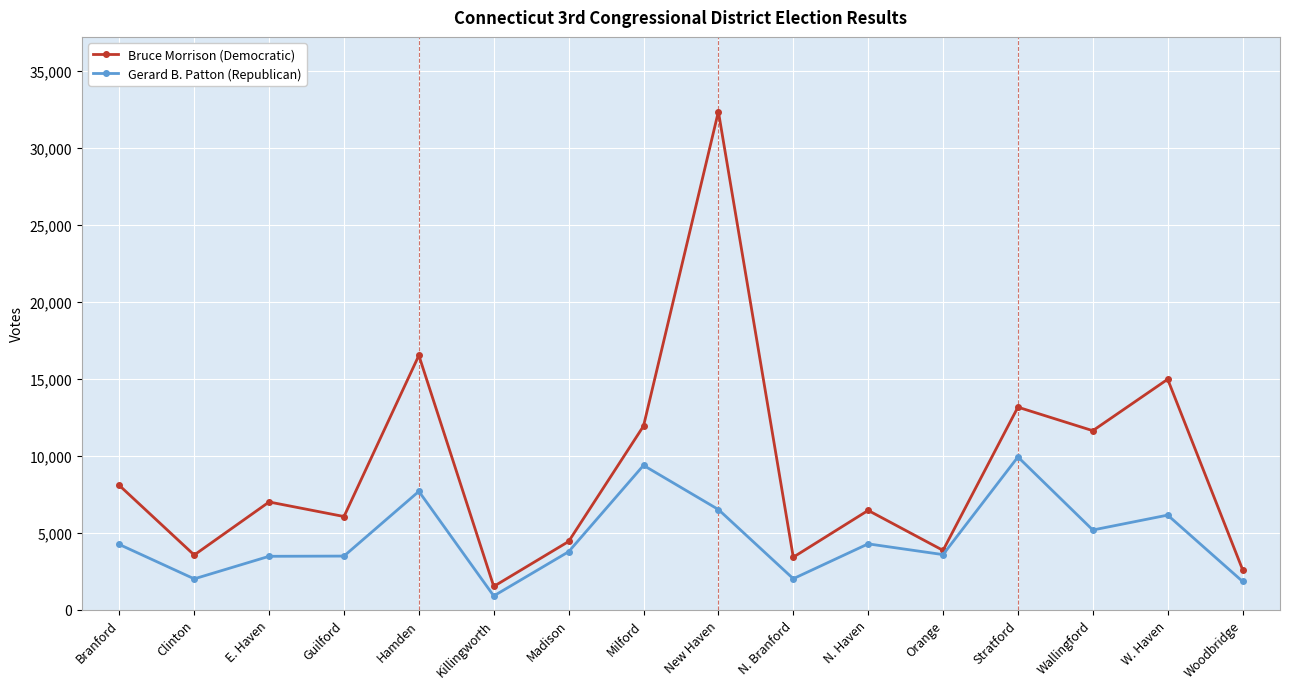

What is the spread (max minus min) of values at Killingworth?

618